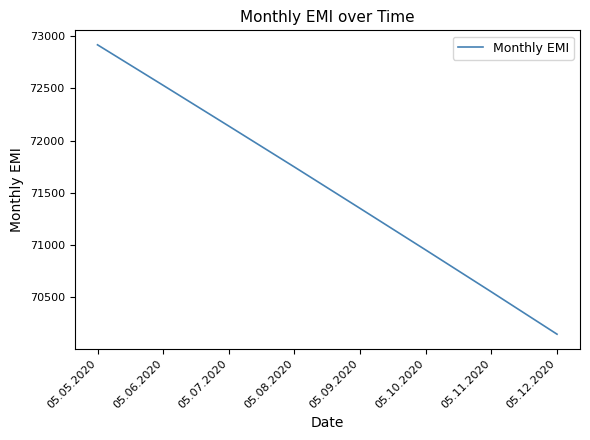

Is it true that the value at 05.07.2020 is 35870.2?

False